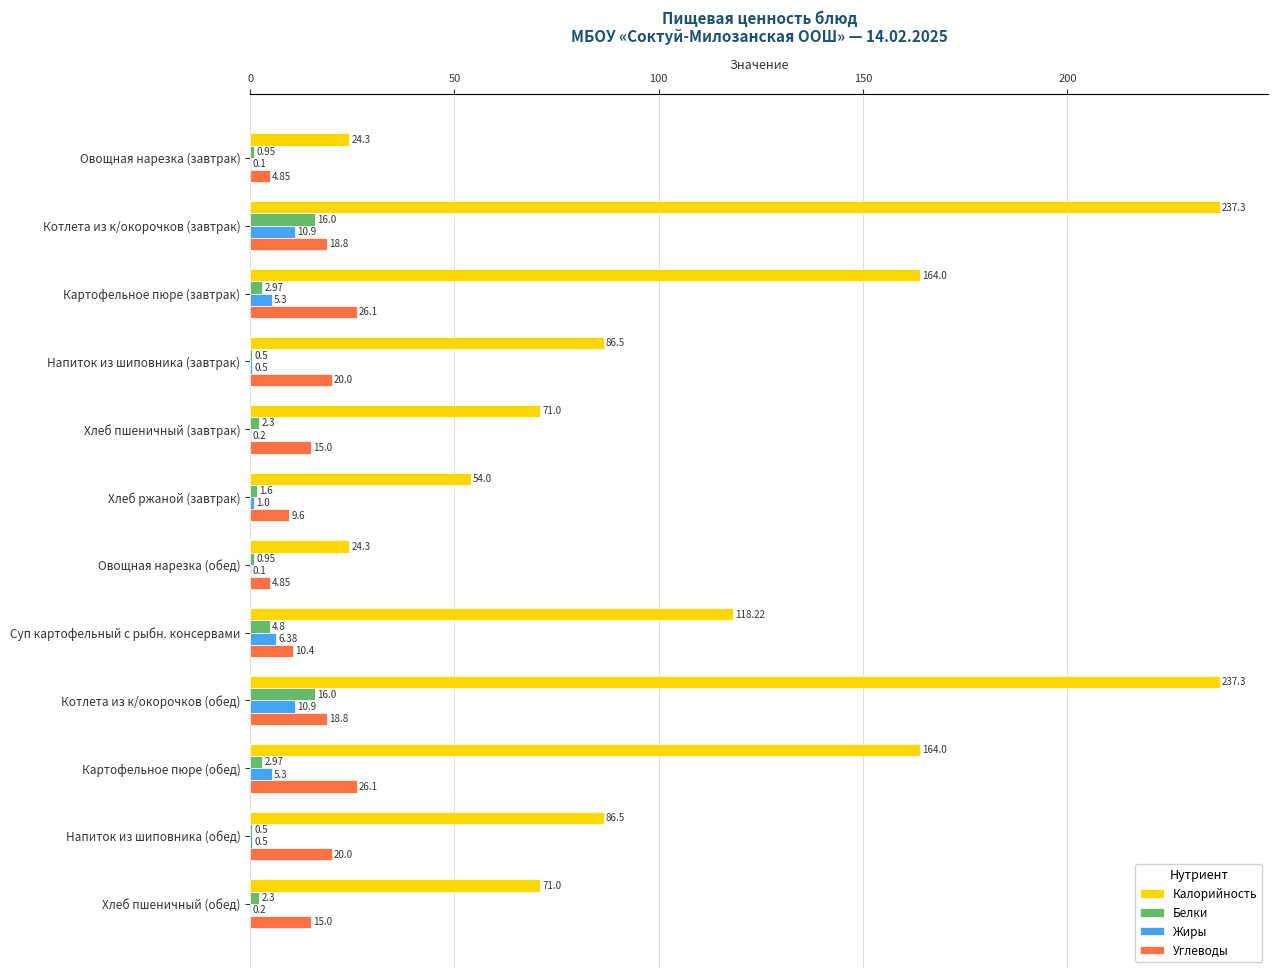

What is the sum of the Углеводы values at Хлеб пшеничный (обед) and Картофельное пюре (завтрак)?

41.1